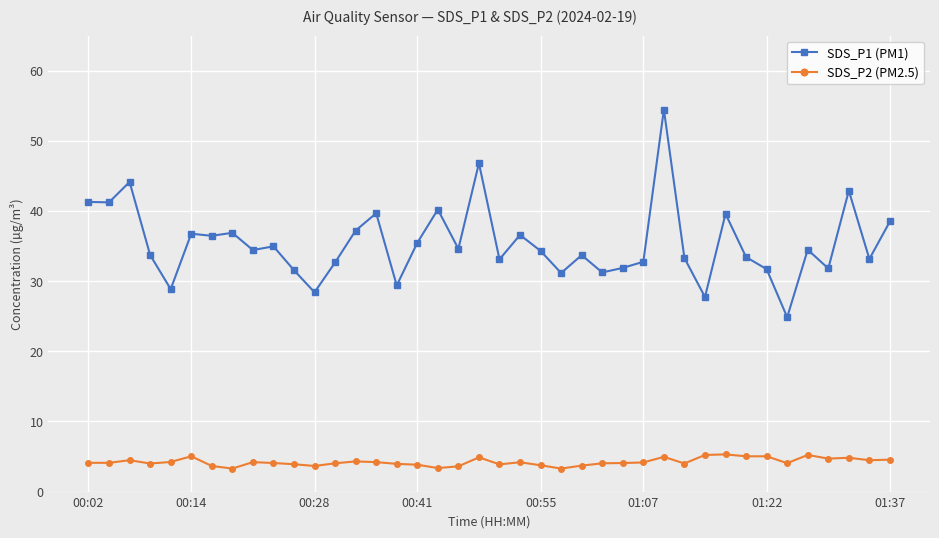

What is the value of the SDS_P1 (PM1) point at the 34th from the left?

31.7